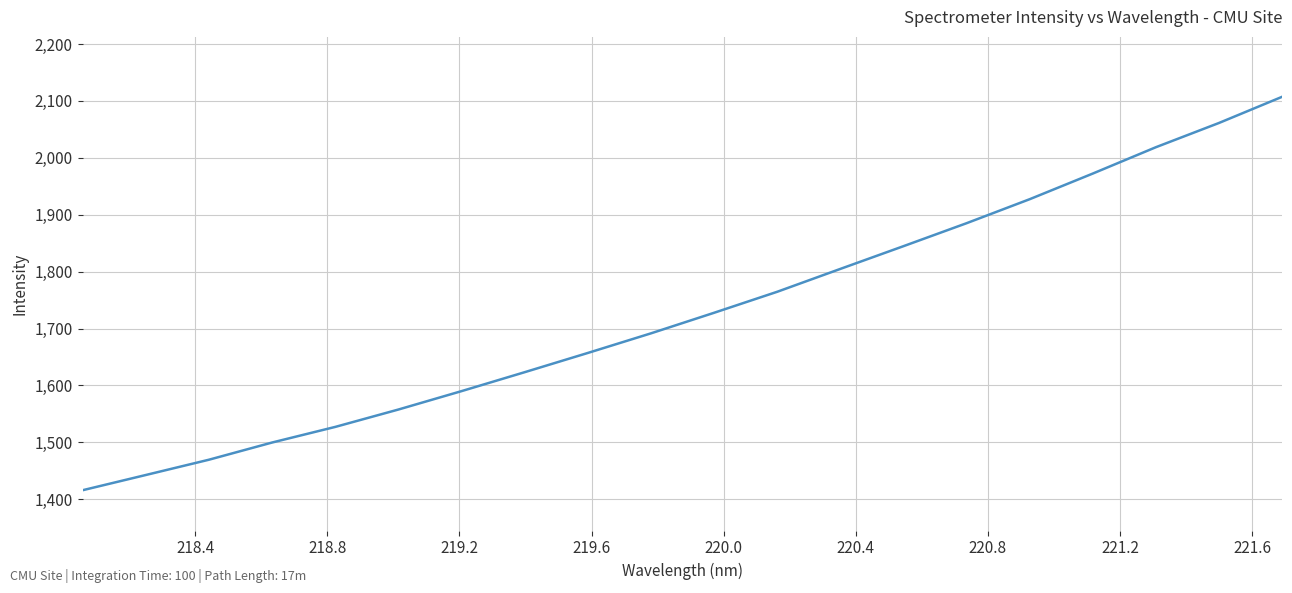

What is the sum of all values?

34587.2